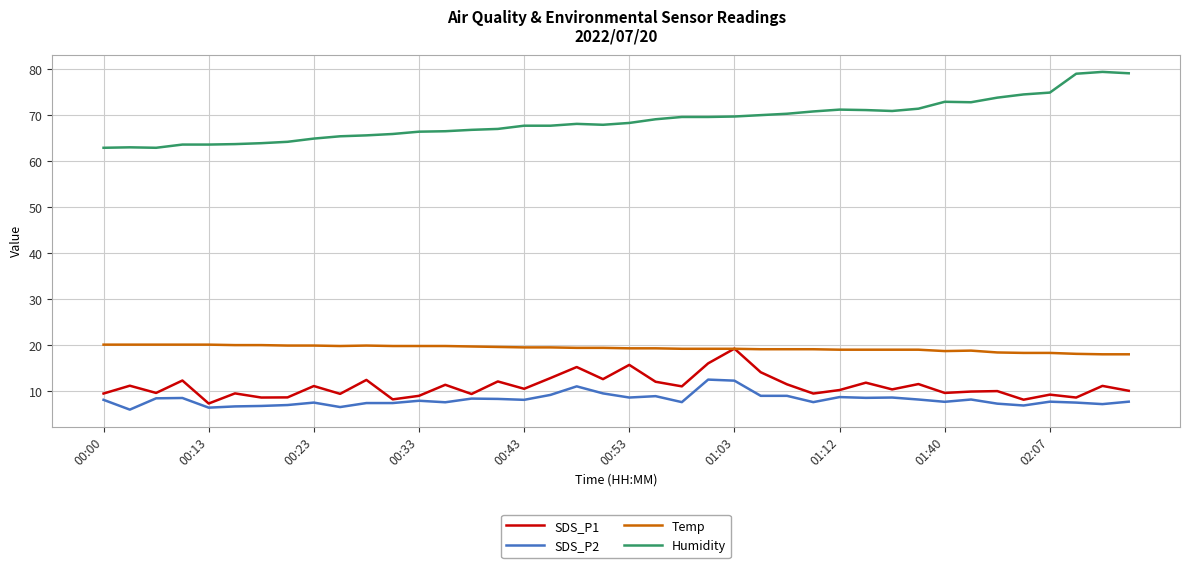

Which series has the largest total across all categories?

Humidity